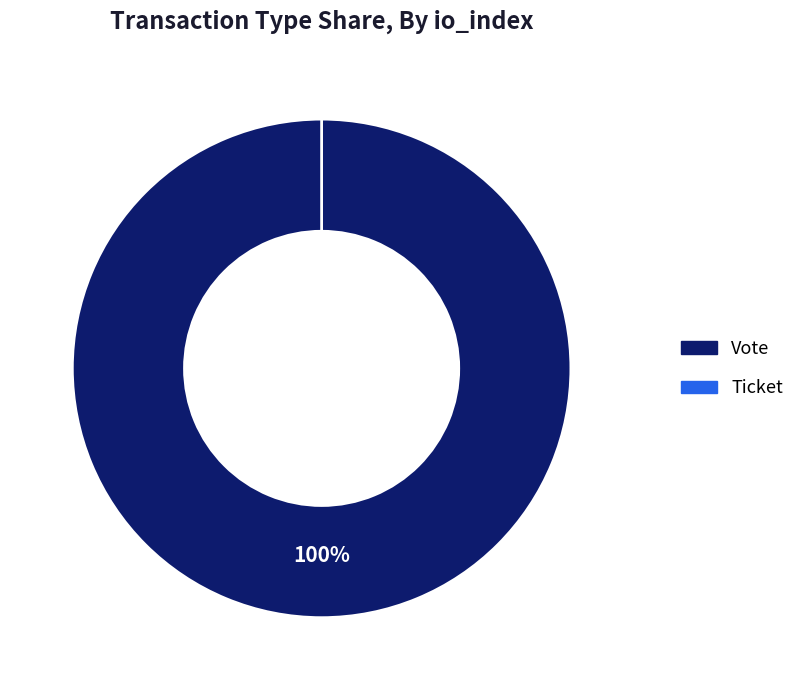

What percentage do Ticket and Vote together represent?

100.0%